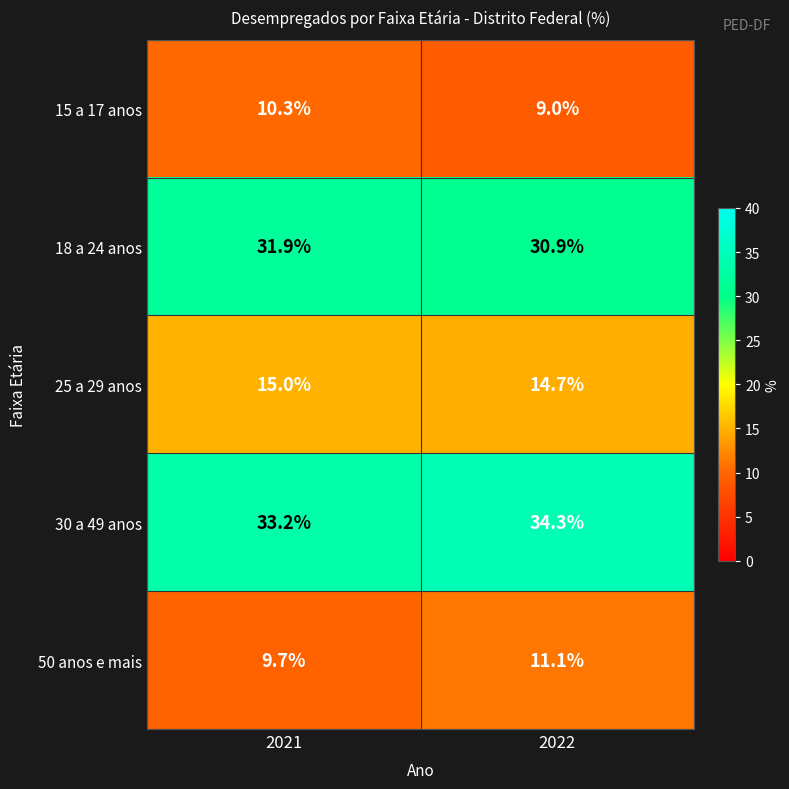

What is the minimum value shown in the chart?

9.0